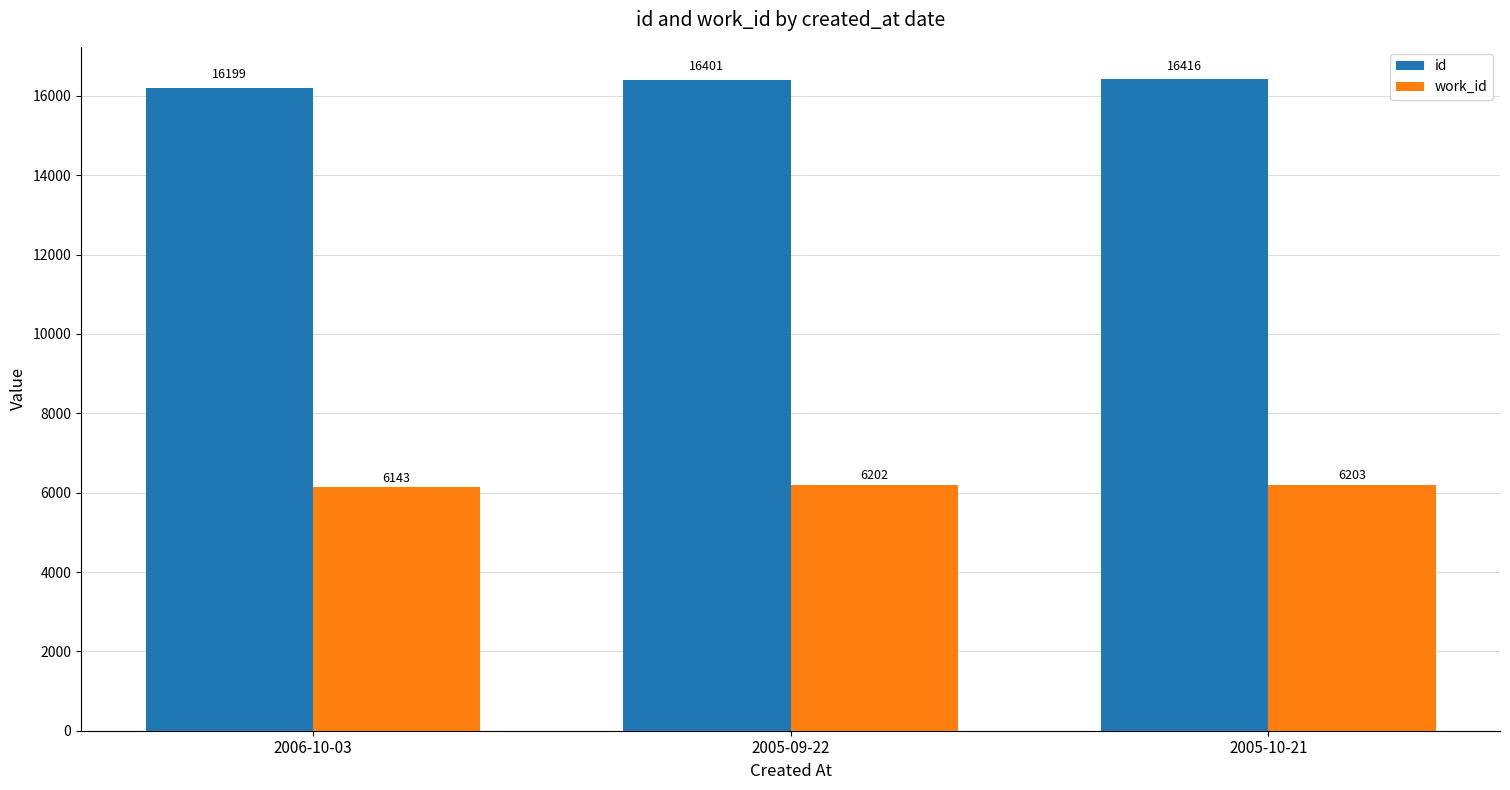

Are the bars horizontal?

No